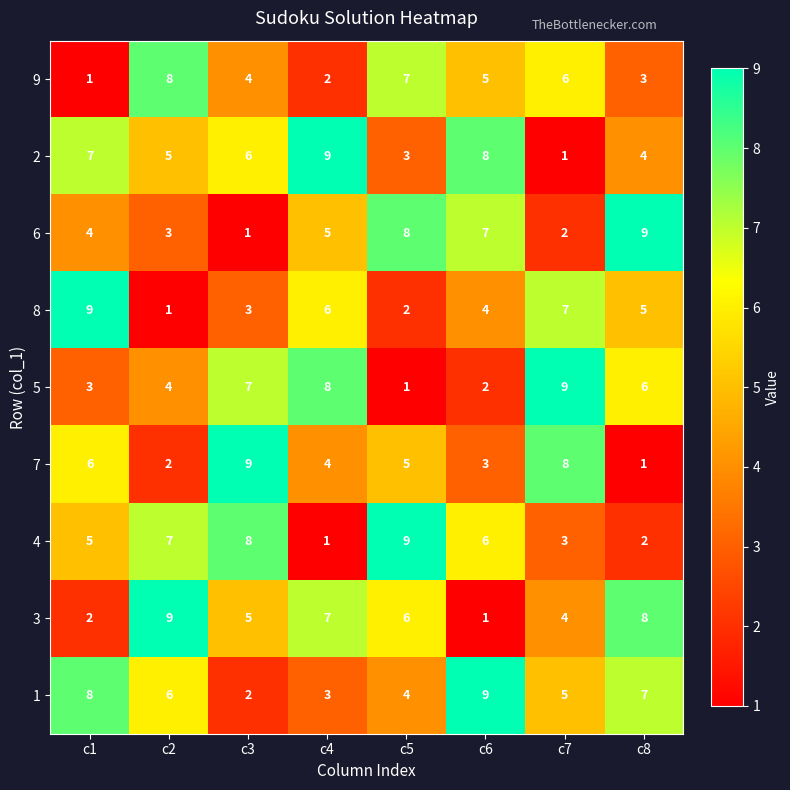

What is the difference between the highest and lowest values at c2?

8